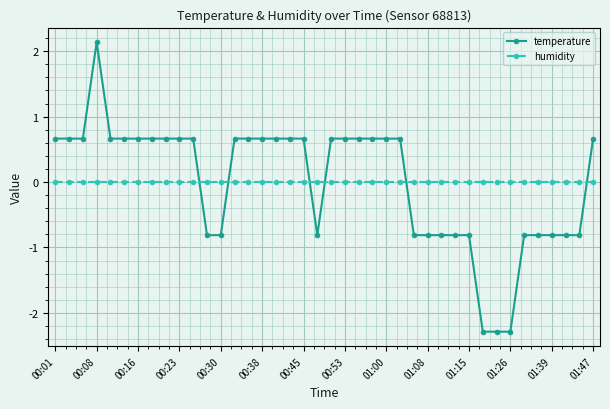

How many lines are shown in the chart?

2